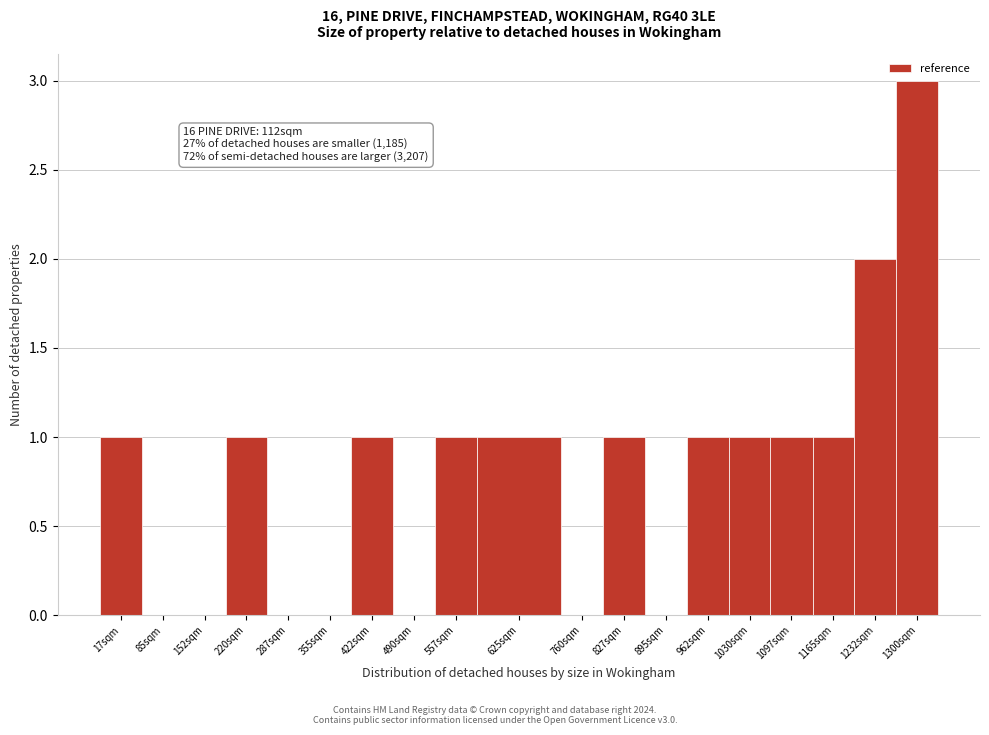

Reading left to right, transcribe all the data shown in this chart.

17sqm=1	85sqm=0	152sqm=0	220sqm=1	287sqm=0	355sqm=0	422sqm=1	490sqm=0	557sqm=1	625sqm=1	760sqm=0	827sqm=1	895sqm=0	962sqm=1	1030sqm=1	1097sqm=1	1165sqm=1	1232sqm=2	1300sqm=3